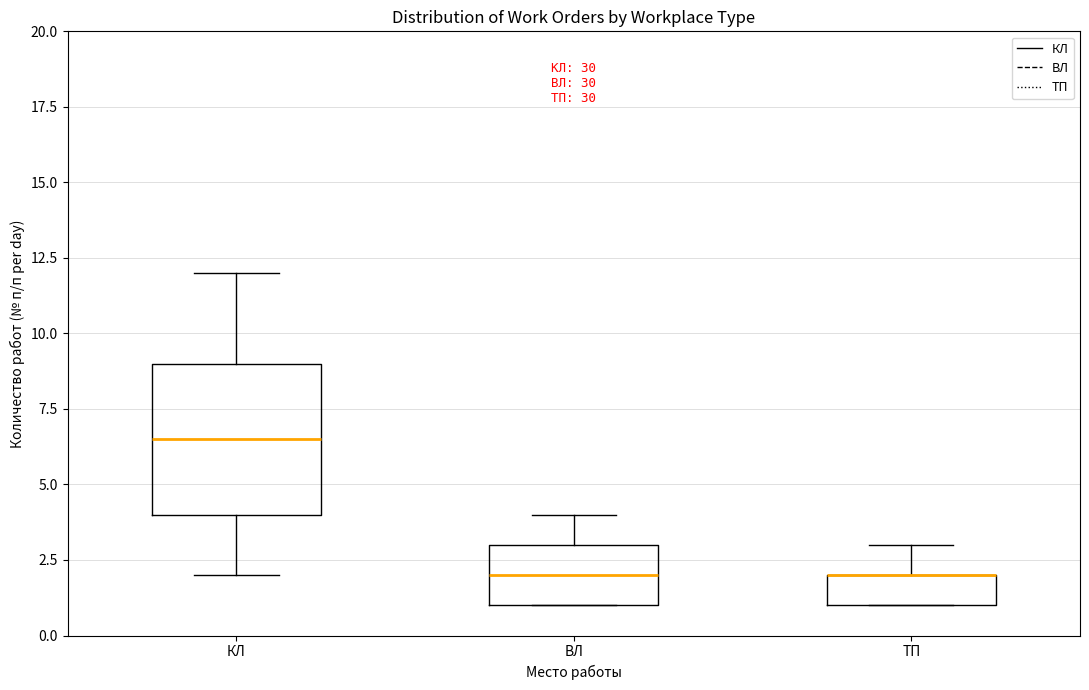

Where is the lower edge of the box for КЛ on the y-axis? The values are not printed on the chart, so give them approximately, as read against the axis.

4.0